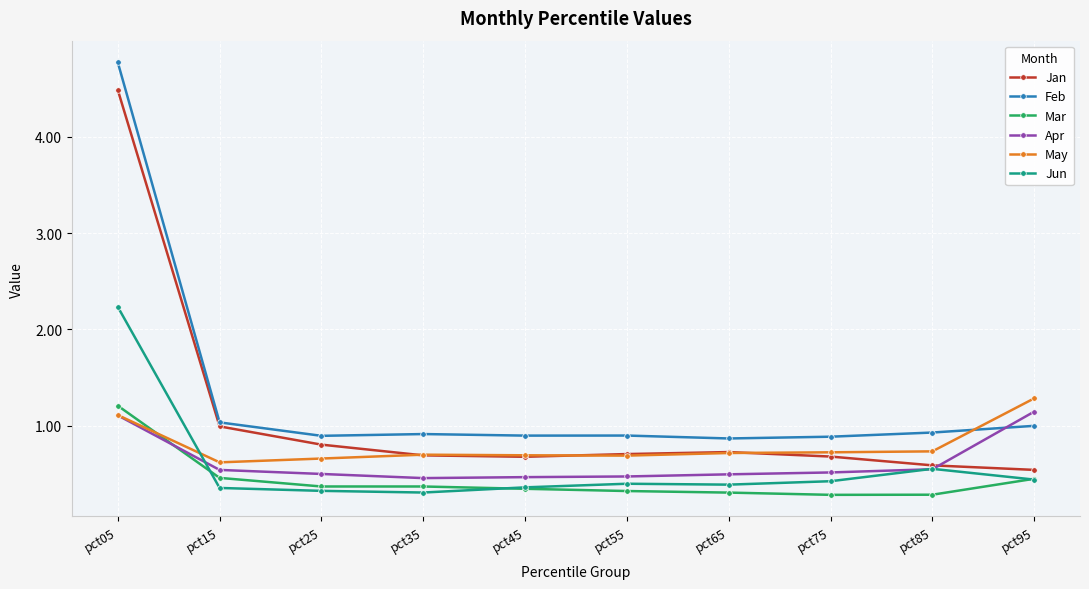

What is the difference between the highest and lowest values at pct15?

0.7